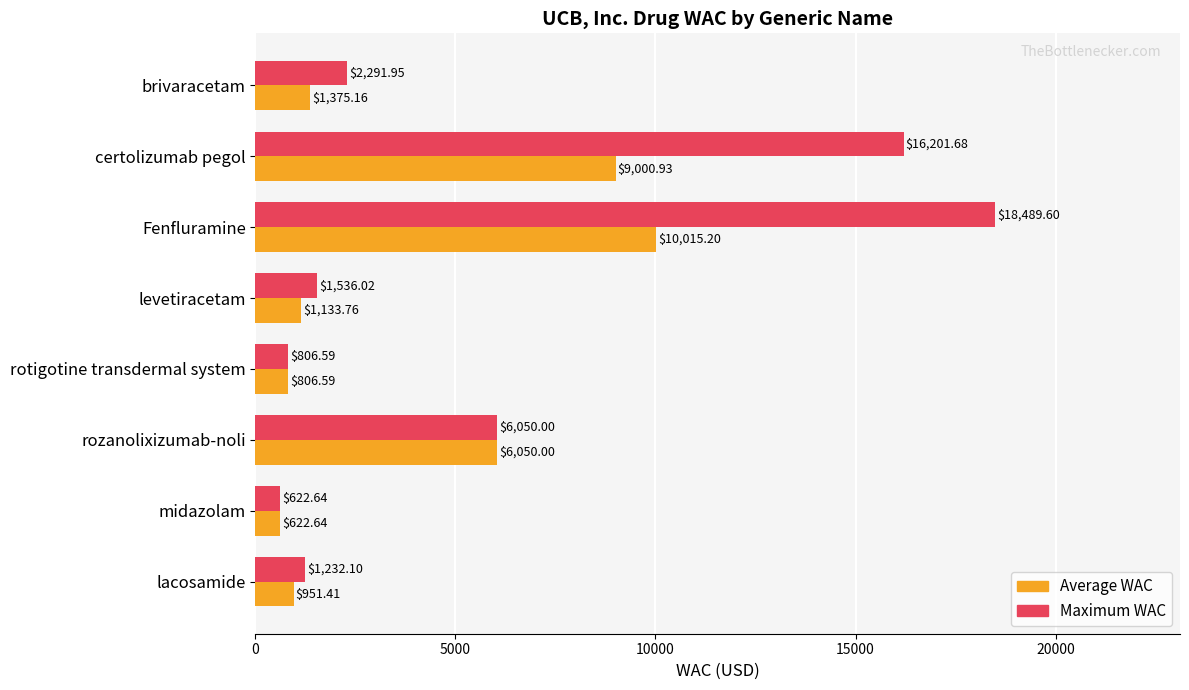

How many values in the Average WAC series exceed 1375?

4